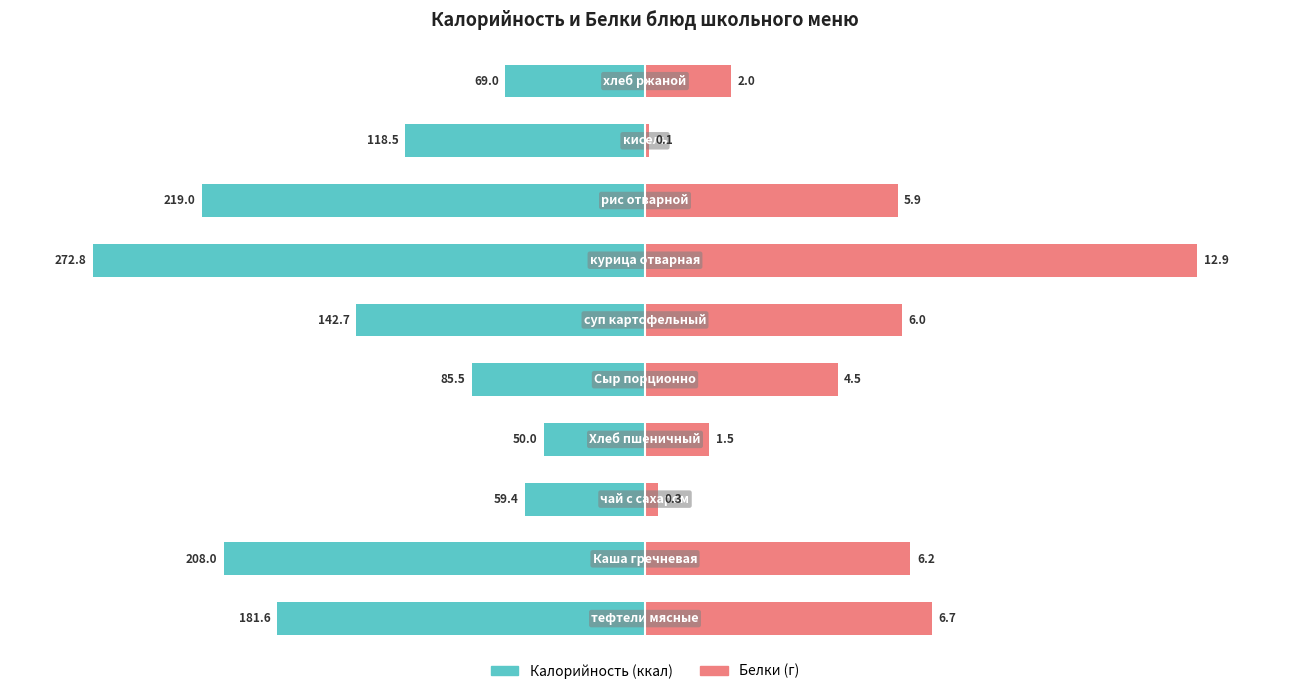

Is it true that Белки equals 0.2 at 8?

False